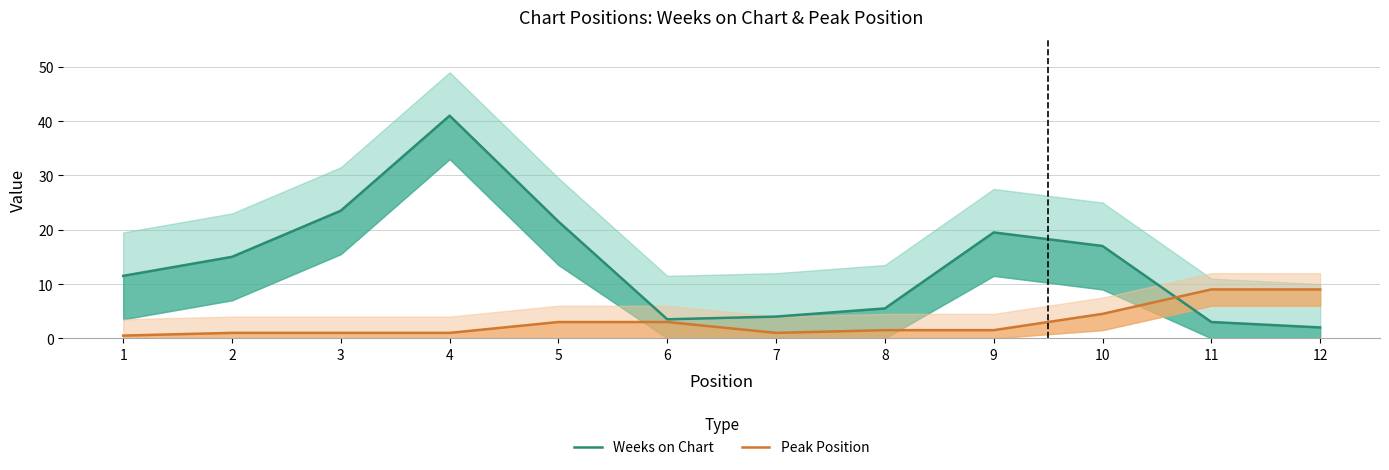

What is the maximum value for Weeks on Chart?

41.0